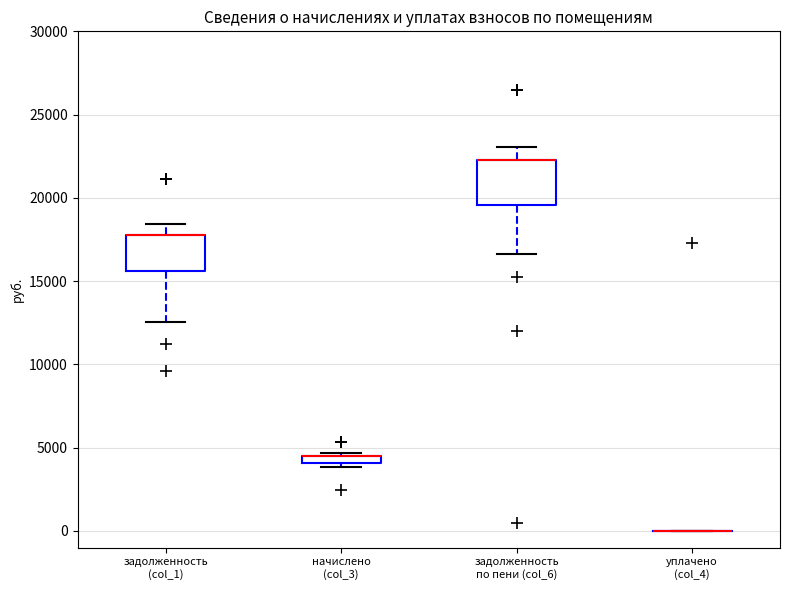

Comparing the boxes themselves (not the whiskers), which one is the tallest?

задолженность по пени (col_6)